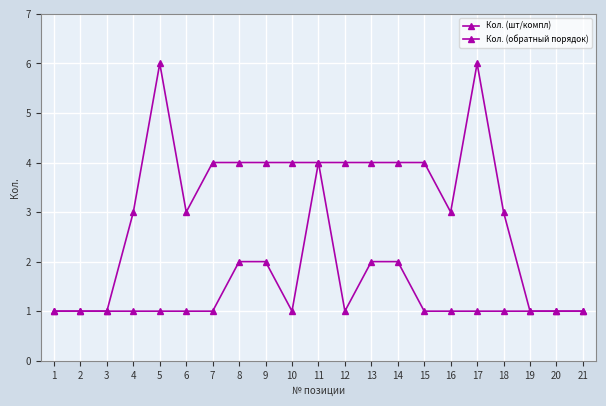

At which label is Кол. (обратный порядок) closest to 3?

4